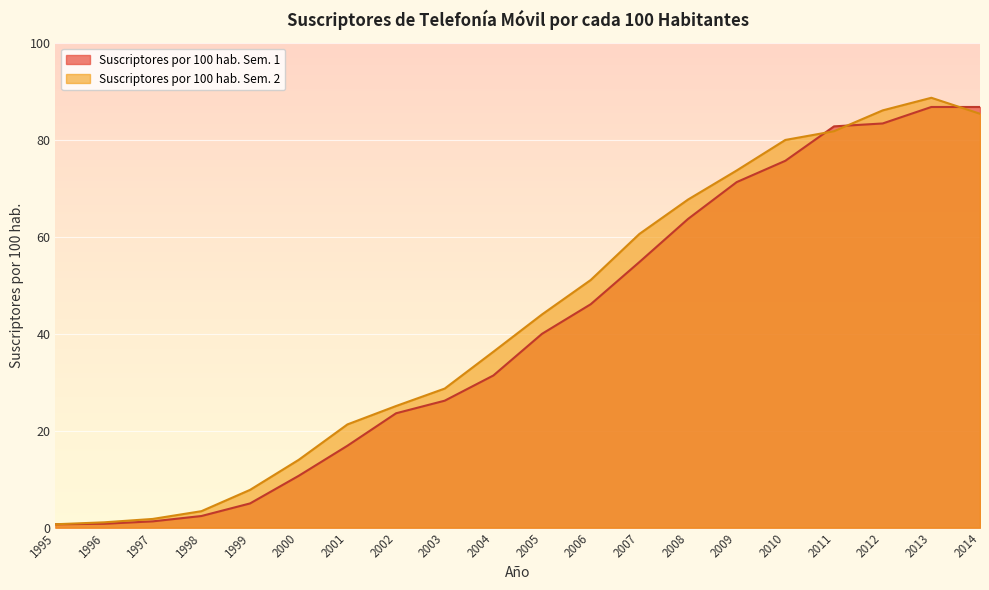

Reading right to left, extract all data points from this chart.

Suscriptores por 100 hab. Sem. 1: 86.8	86.8	83.4	82.8	75.7	71.3	63.7	54.8	46.1	40.0	31.4	26.2	23.6	16.9	10.7	5.0	2.4	1.3	0.8	0.7
Suscriptores por 100 hab. Sem. 2: 85.4	88.7	86.1	81.8	80.0	73.7	67.7	60.6	51.1	44.0	36.3	28.7	25.1	21.3	14.0	7.8	3.4	1.8	1.1	0.7